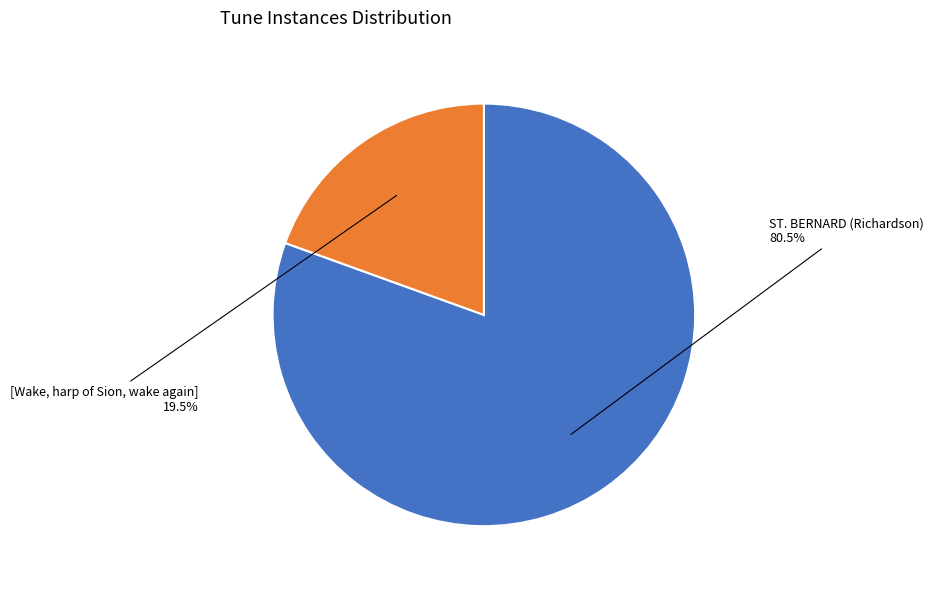

Does any single category account for the majority?

Yes